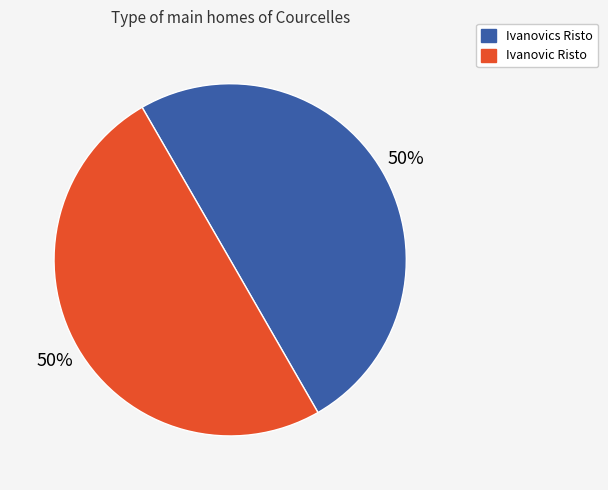

What is the ratio of the value at Ivanovic Risto to the value at Ivanovics Risto?

1.0